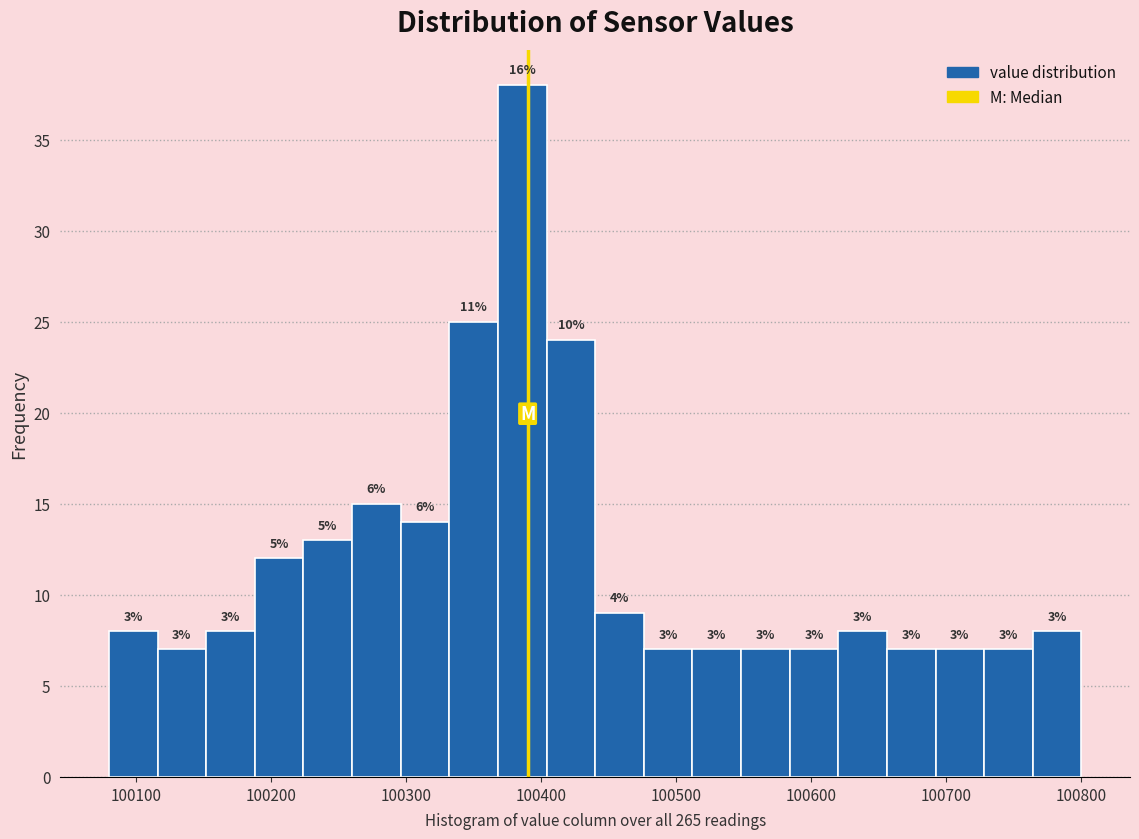

Around what value on the x-axis is the tallest bar? Give the approximate position of its centre, as read against the axis.

100390